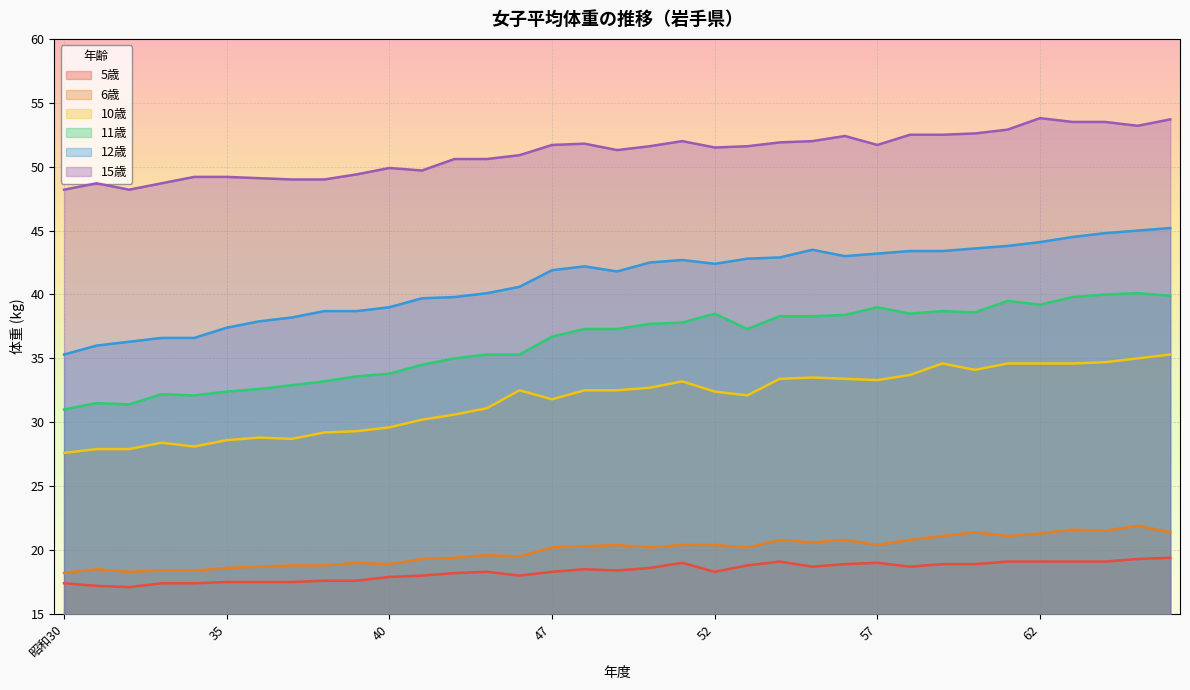

True or false: 6歳 and 11歳 cross at least once.

False